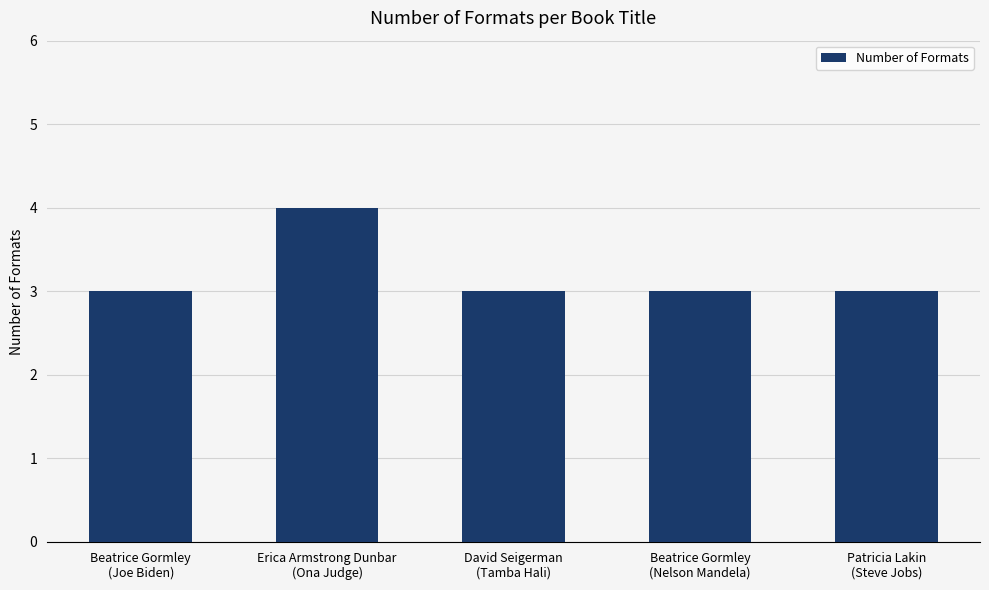

What is the minimum value shown in the chart?

3